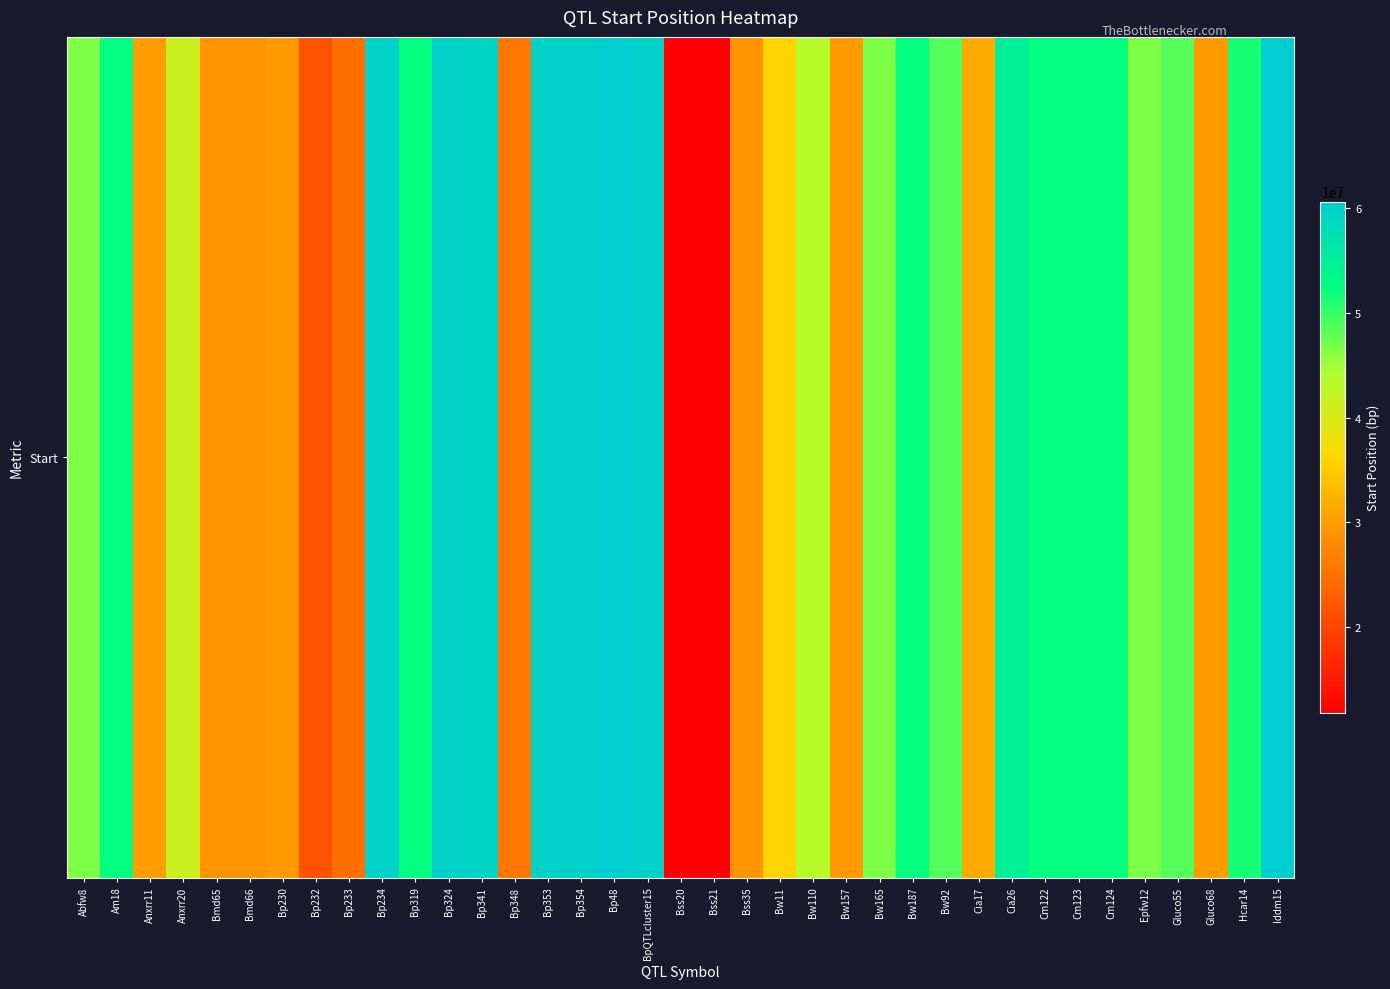

What is the smallest value displayed?

11791518